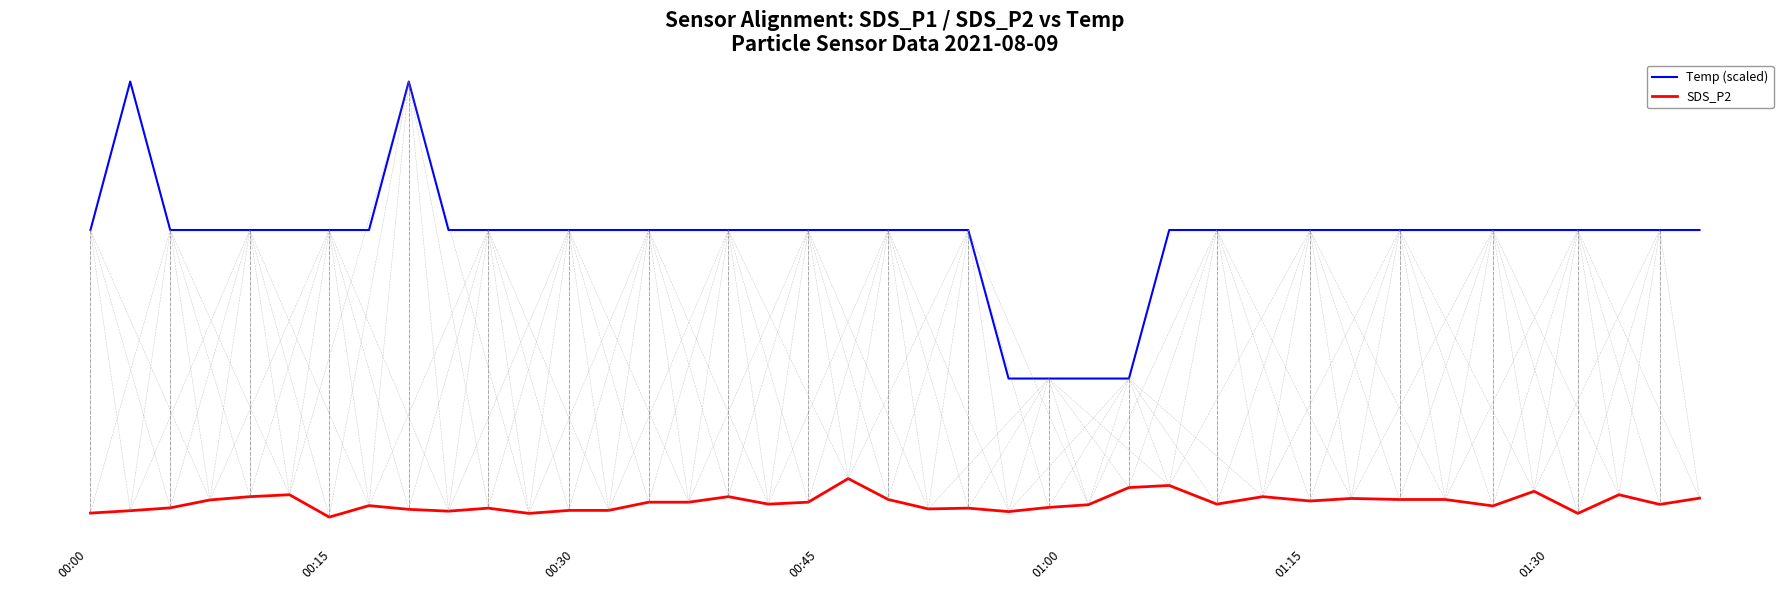

Reading right to left, list all the values displayed in this chart.

Temp (scaled): 23.4	23.4	23.4	23.4	23.4	23.4	23.4	23.4	23.4	23.4	23.4	23.4	23.4	13.5	13.5	13.5	13.5	23.4	23.4	23.4	23.4	23.4	23.4	23.4	23.4	23.4	23.4	23.4	23.4	23.4	23.4	33.4	23.4	23.4	23.4	23.4	23.4	23.4	33.4	23.4
SDS_P2: 5.5	5.0	5.7	4.5	5.9	5.0	5.4	5.4	5.5	5.3	5.6	5.1	6.3	6.2	5.0	4.8	4.6	4.8	4.8	5.4	6.8	5.2	5.1	5.6	5.2	5.2	4.7	4.7	4.5	4.8	4.6	4.7	5.0	4.2	5.7	5.6	5.3	4.8	4.6	4.5